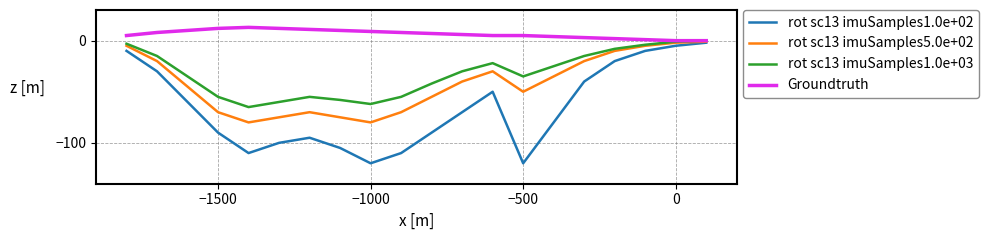

What are all the series names shown in the legend?

rot sc13 imuSamples1.0e+02, rot sc13 imuSamples5.0e+02, rot sc13 imuSamples1.0e+03, Groundtruth